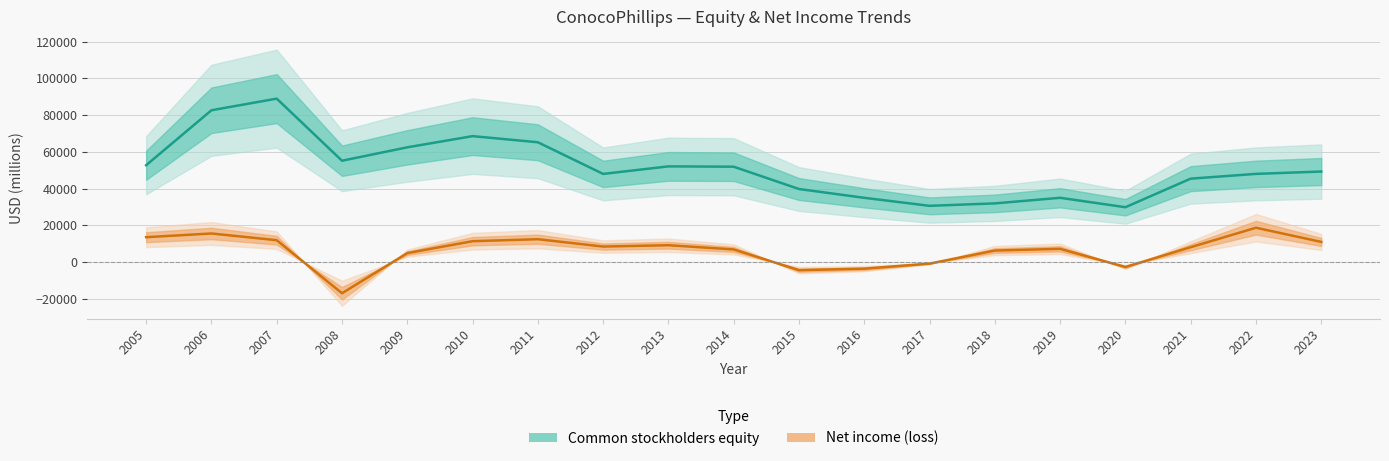

How many interior local valleys does the Common stockholders equity series have?

4